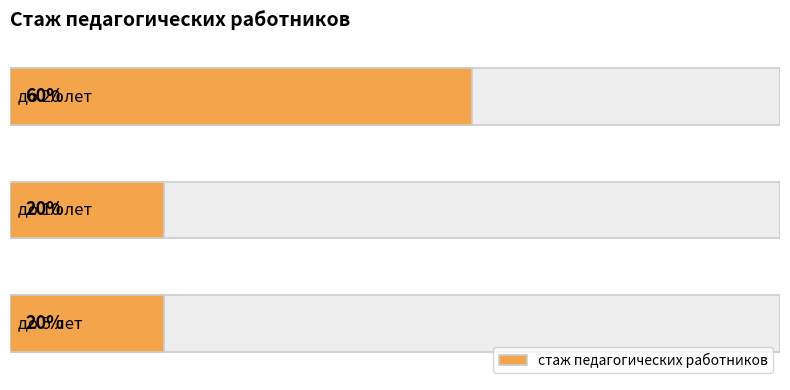

Reading right to left, extract all data points from this chart.

2=0.6	1=0.2	0=0.2